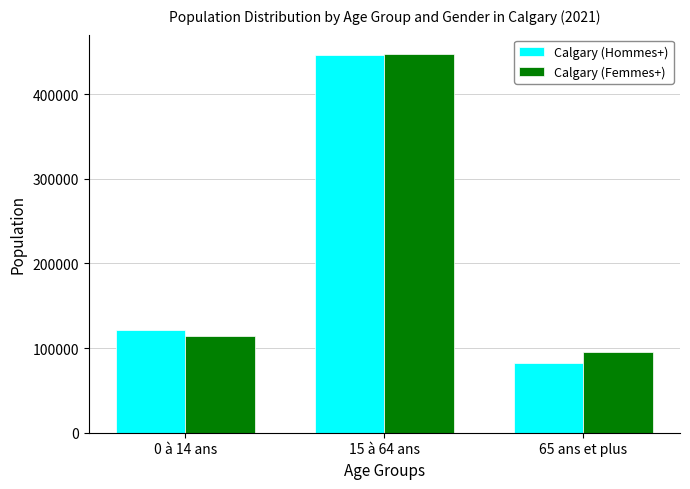

Which category has the lowest value in the Calgary (Hommes+) series?

65 ans et plus